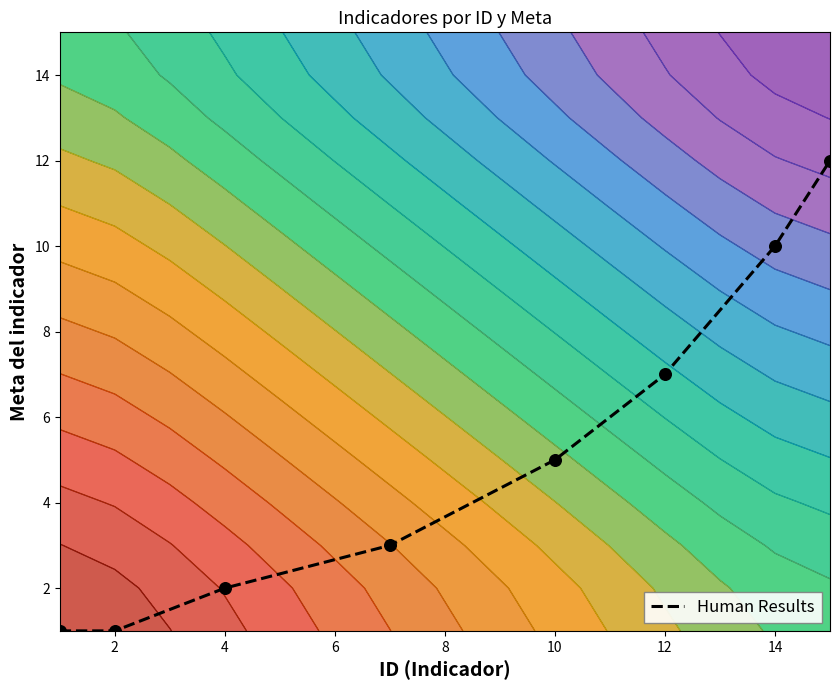

True or false: Human Results has a value of 2 at 2.

False